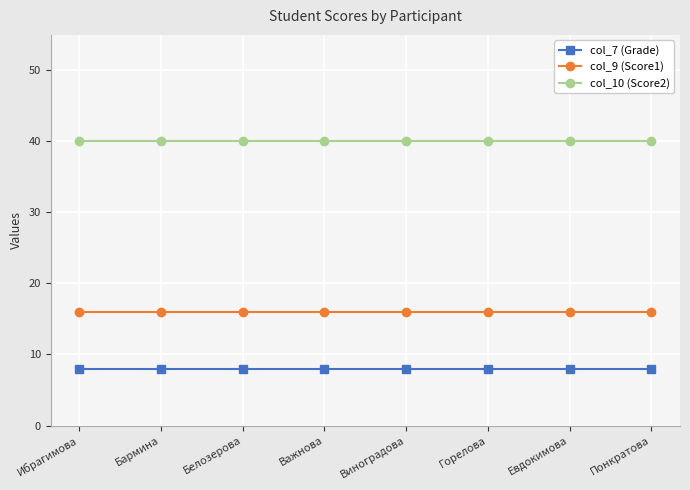

What are all the series names shown in the legend?

col_7 (Grade), col_9 (Score1), col_10 (Score2)